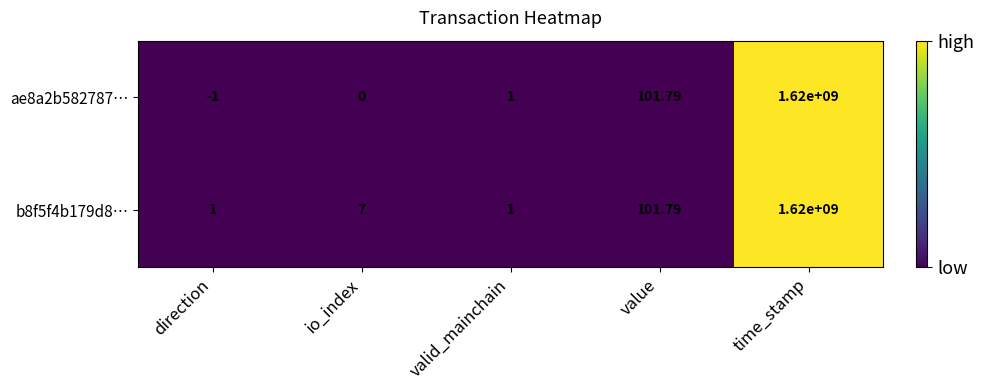

At which label is b8f5f4b179d8… closest to 810000000?

value